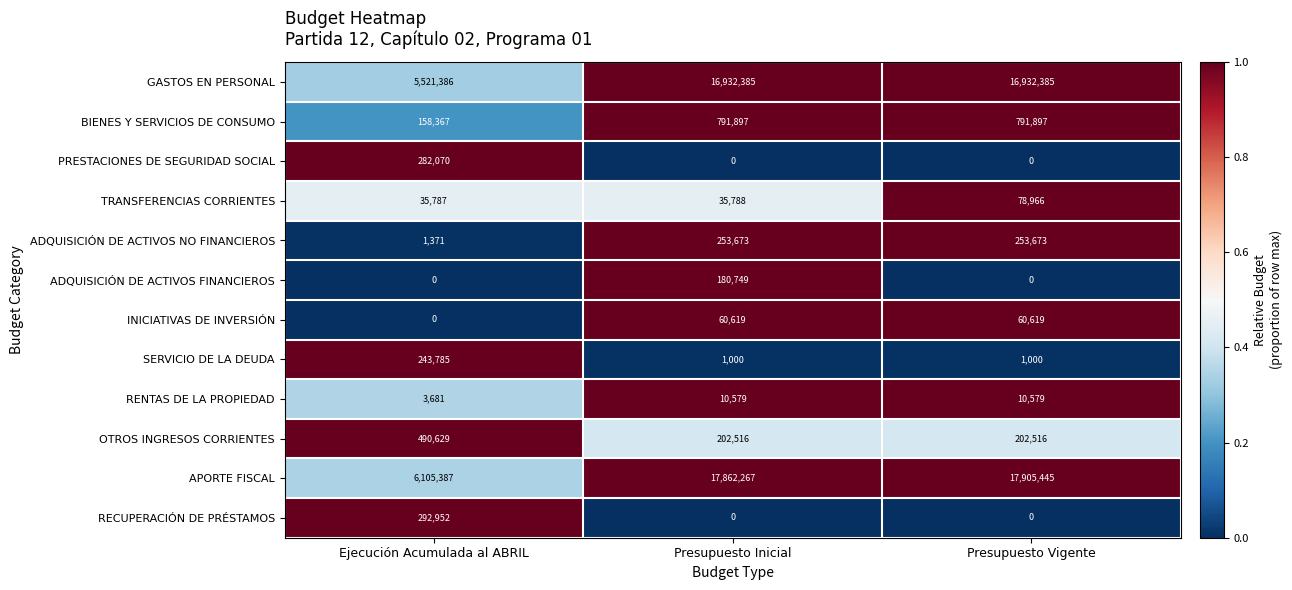

Which series has the largest total across all categories?

APORTE FISCAL